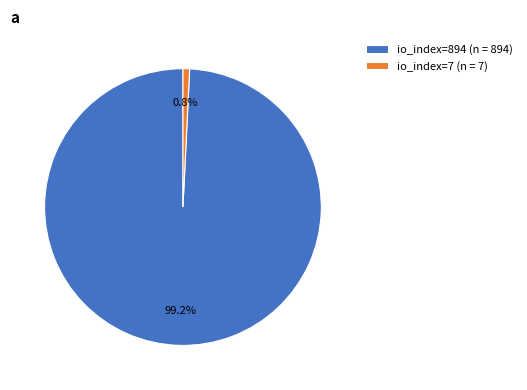

Which slice represents more than half of the pie?

io_index=894 (n = 894)